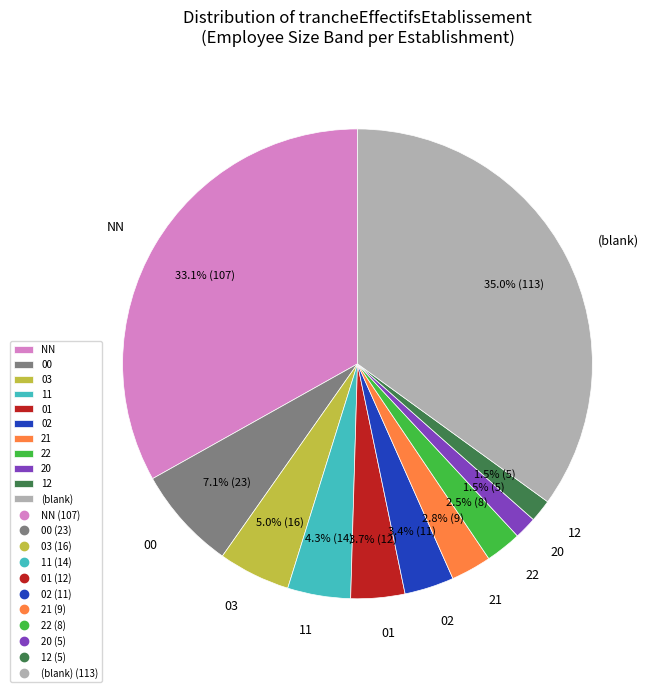

Does any single category account for the majority?

No